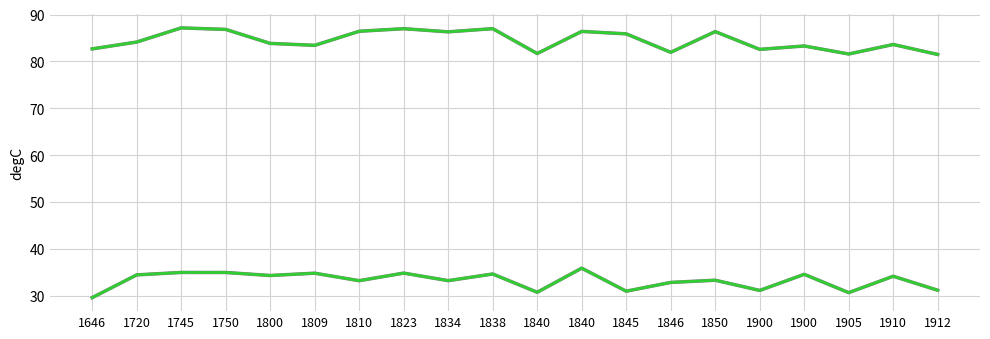

What is the difference between the highest and lowest values at 1800?

49.5